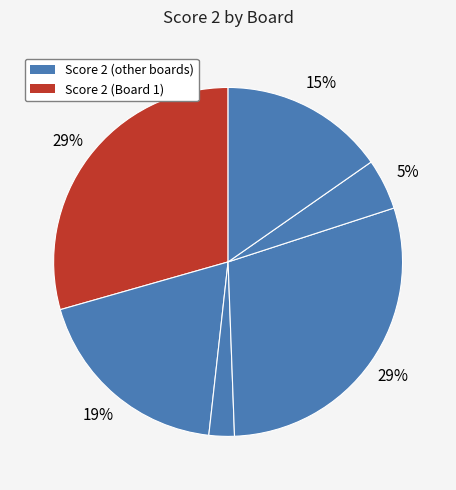

Rank the categories by value from highest to lowest.

Board 1, Board 4, Board 2, Board 8, Board 7, Board 3, Board 5, Board 6, Board 9